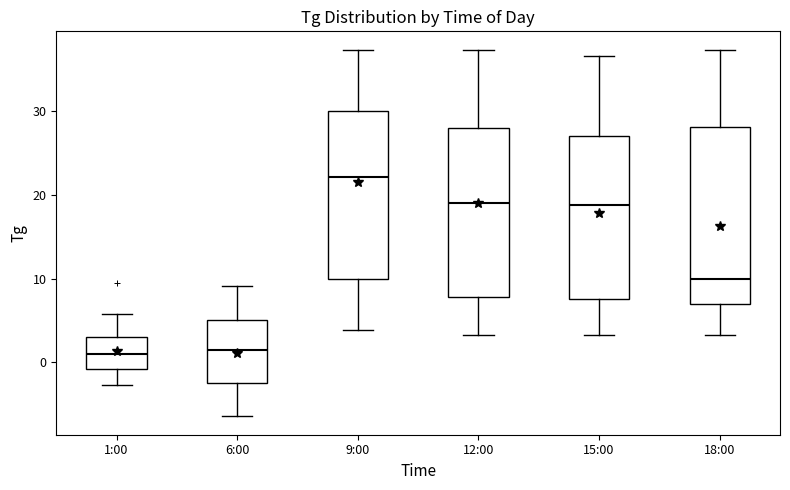

Where is the upper edge of the box for 6:00 on the y-axis? The values are not printed on the chart, so give them approximately, as read against the axis.

5